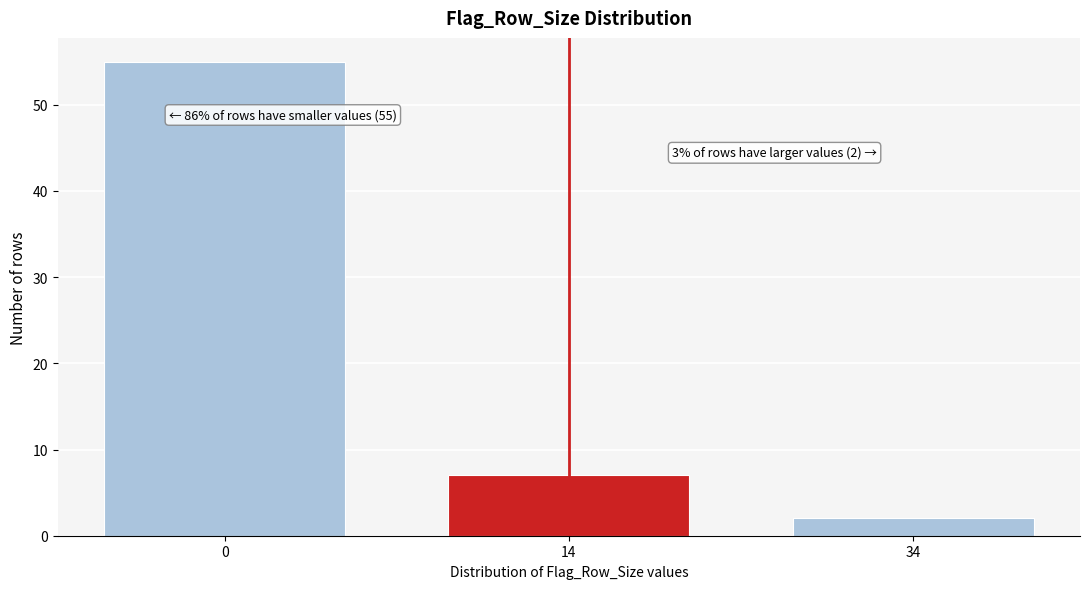

Reading left to right, what are all the values shown in this chart?

0=55	14=7	34=2